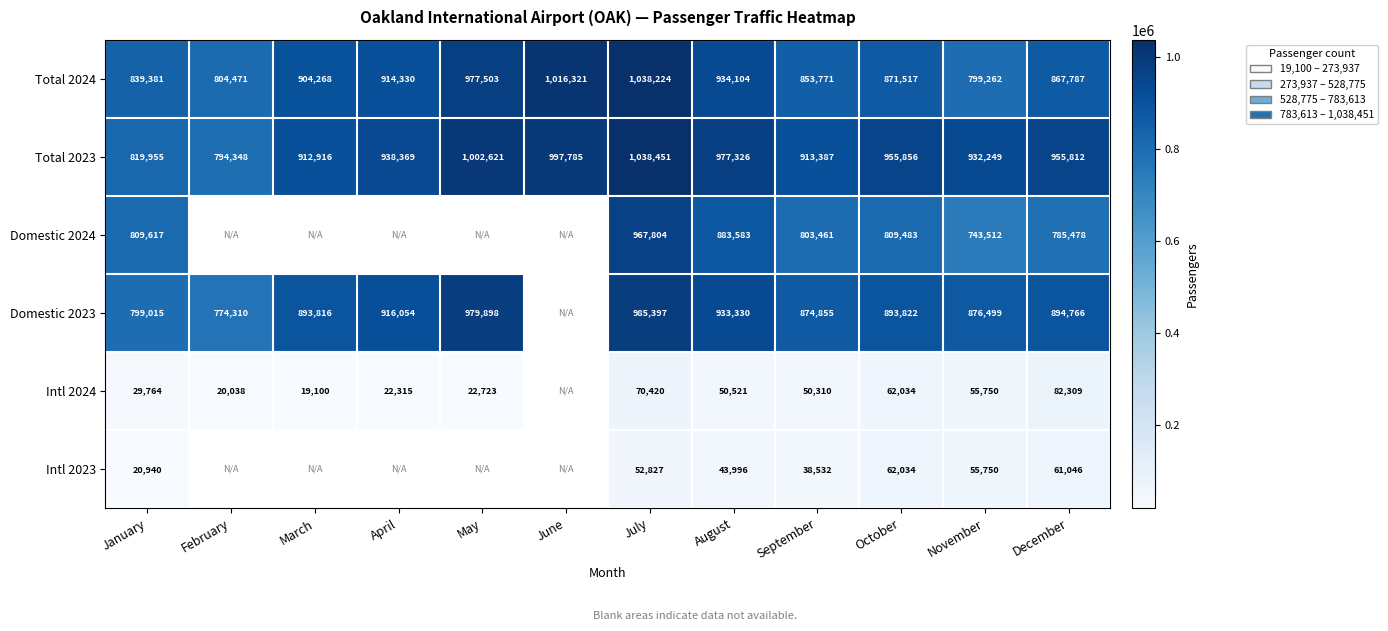

Is the value of Domestic 2023 at November greater than the value of Intl 2024 at January?

Yes